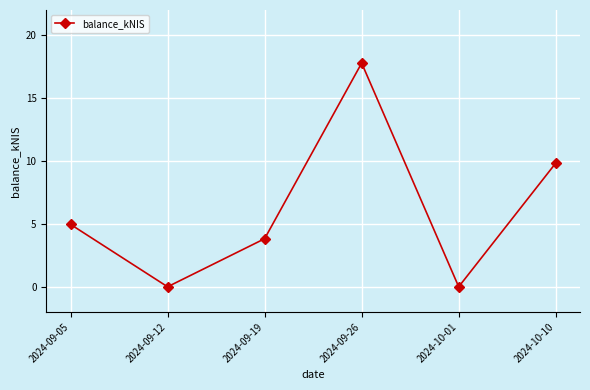

Reading left to right, what are all the values shown in this chart?

2024-09-05=5.0	2024-09-12=0.0	2024-09-19=3.8	2024-09-26=17.8	2024-10-01=0.0	2024-10-10=9.8